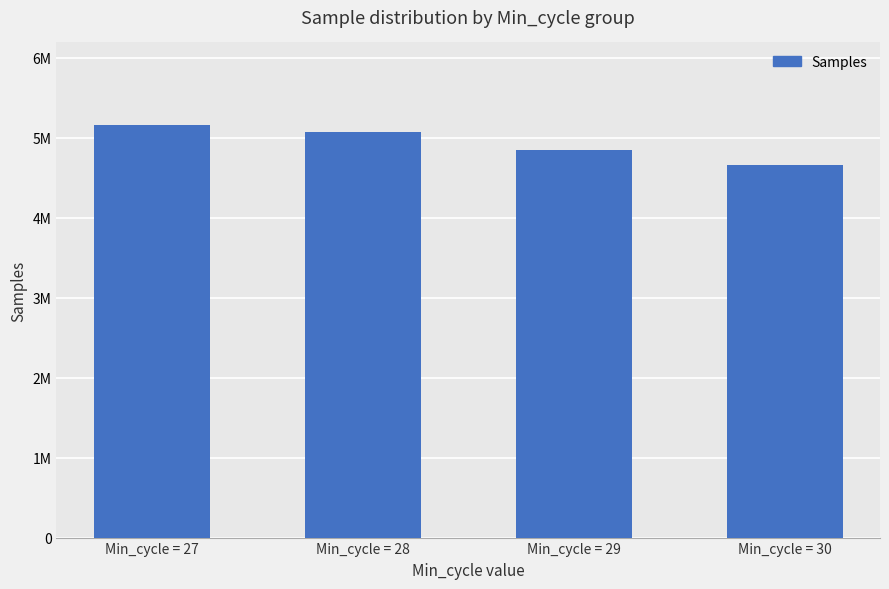

What is the approximate value at Min_cycle = 27?

5159518